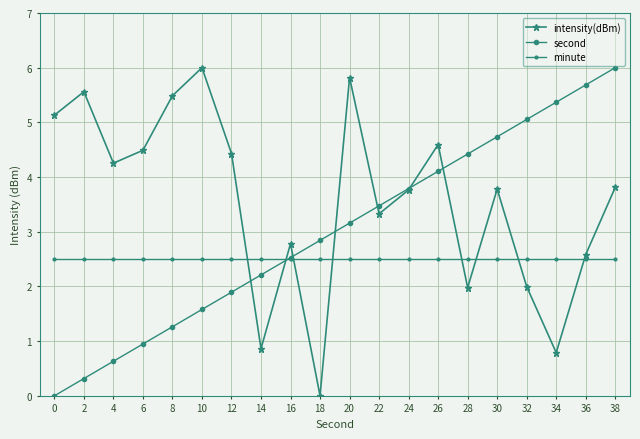

Between 32 and 16, which is larger?

16